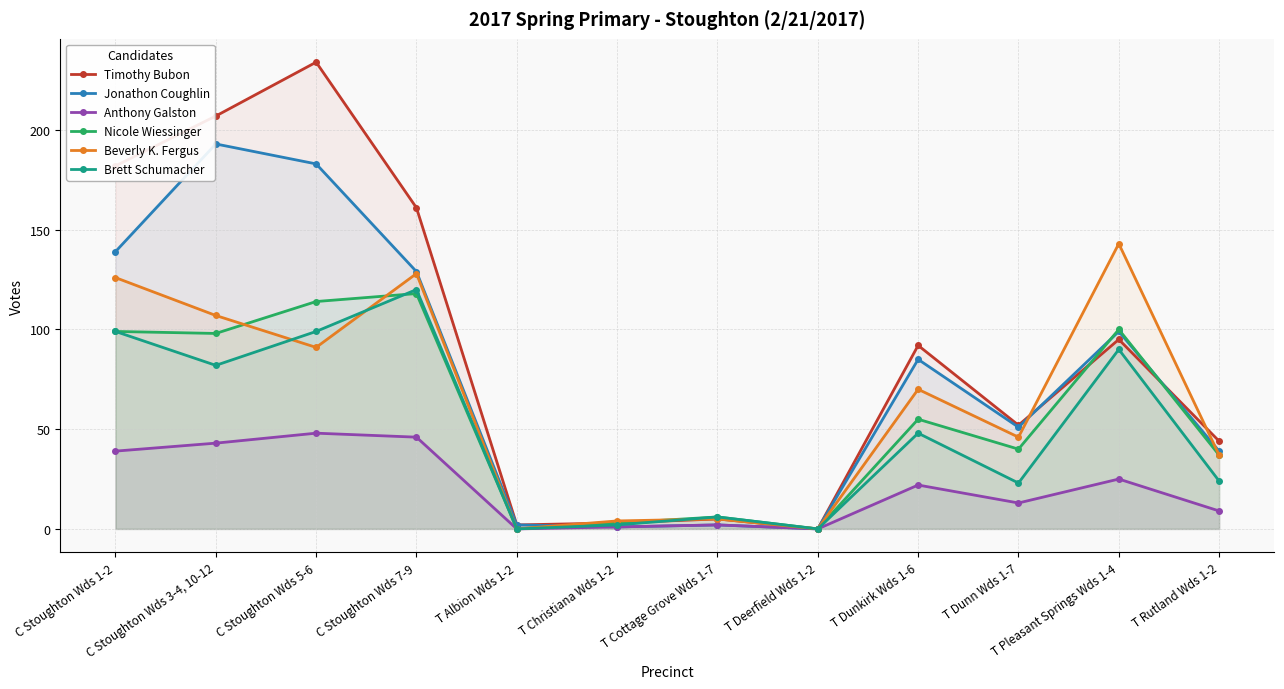

Count the number of data series in this chart.

6